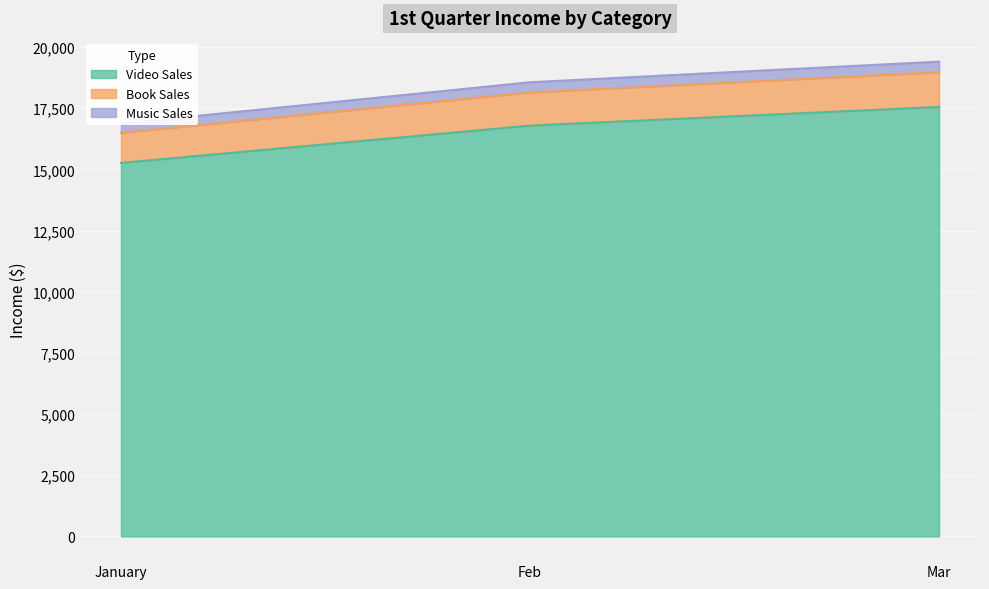

What is the label of the 2nd point from the left?

Feb